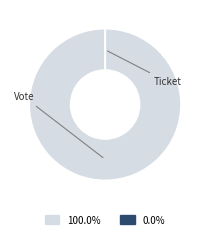

Between Ticket and Vote, which is larger?

Vote